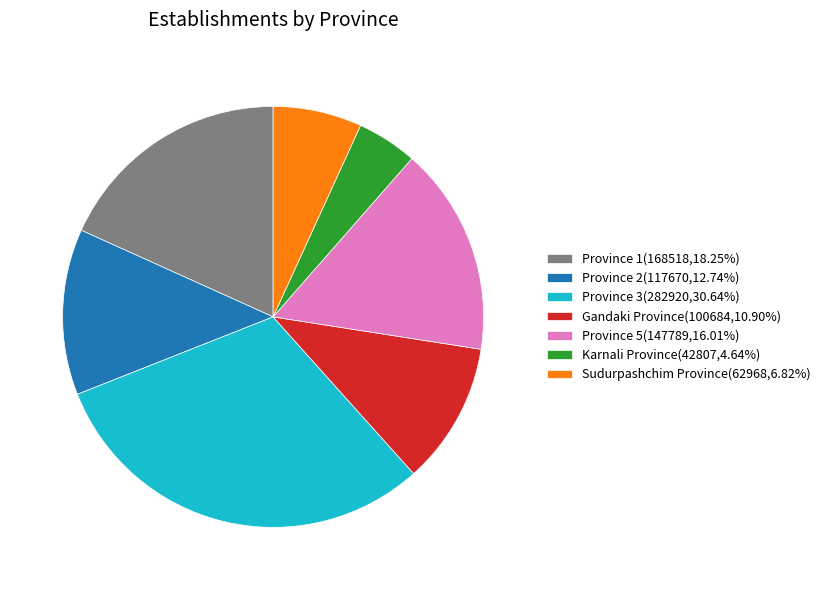

Is Province 1 the majority of the pie?

No